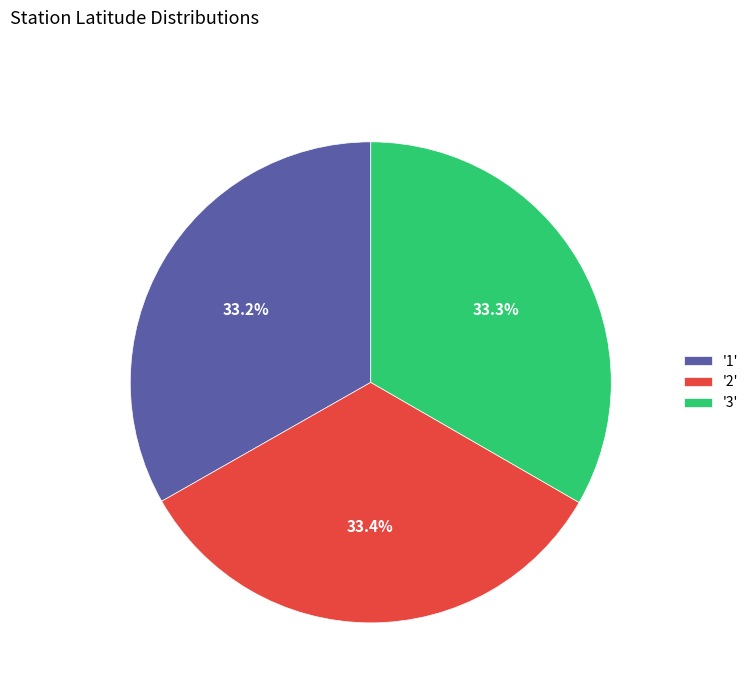

Is there any slice that represents more than half of the pie?

No